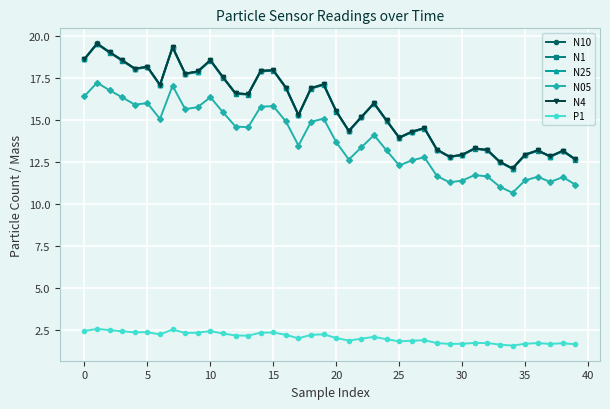

What is the value of the P1 point at the 3rd from the left?

2.5